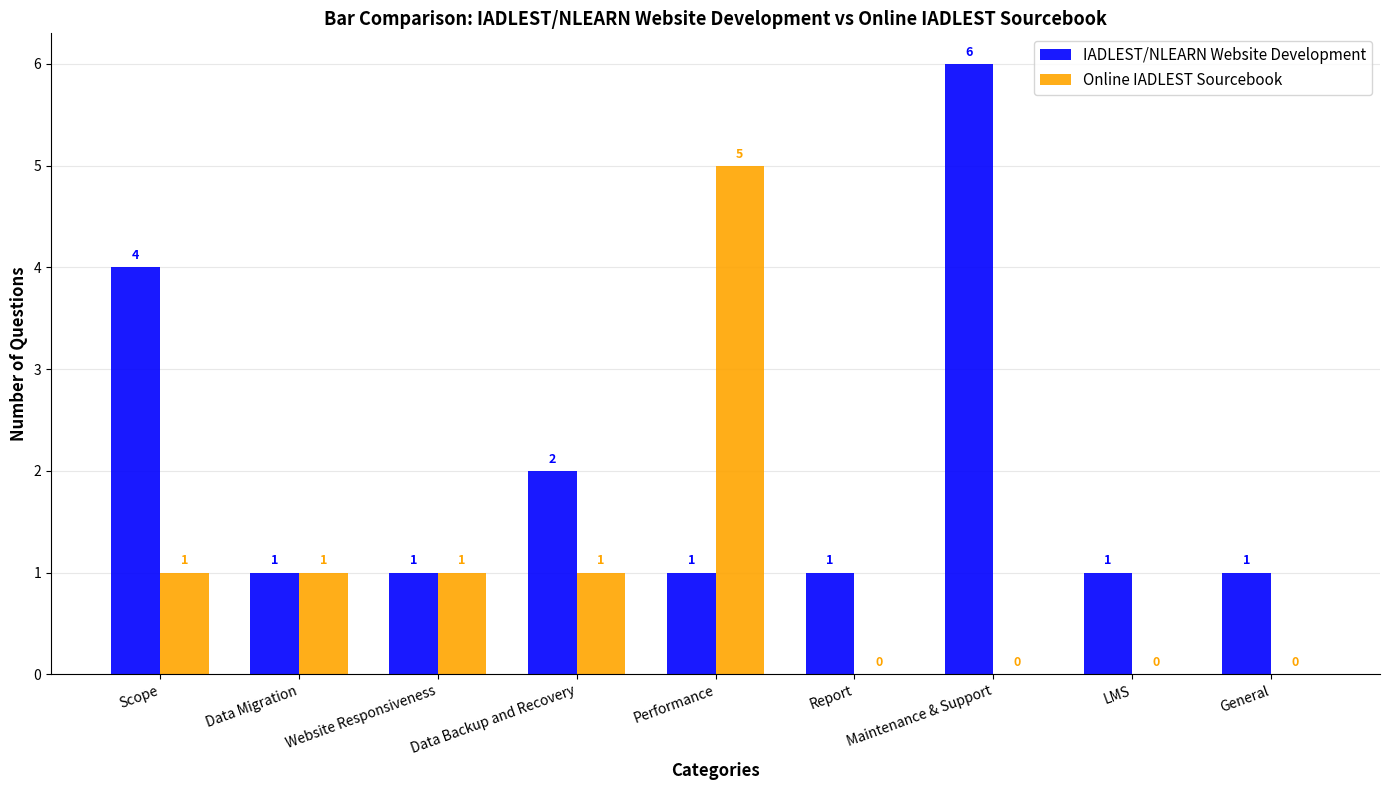

Between Performance and LMS, which series saw the biggest shift?

Online IADLEST Sourcebook